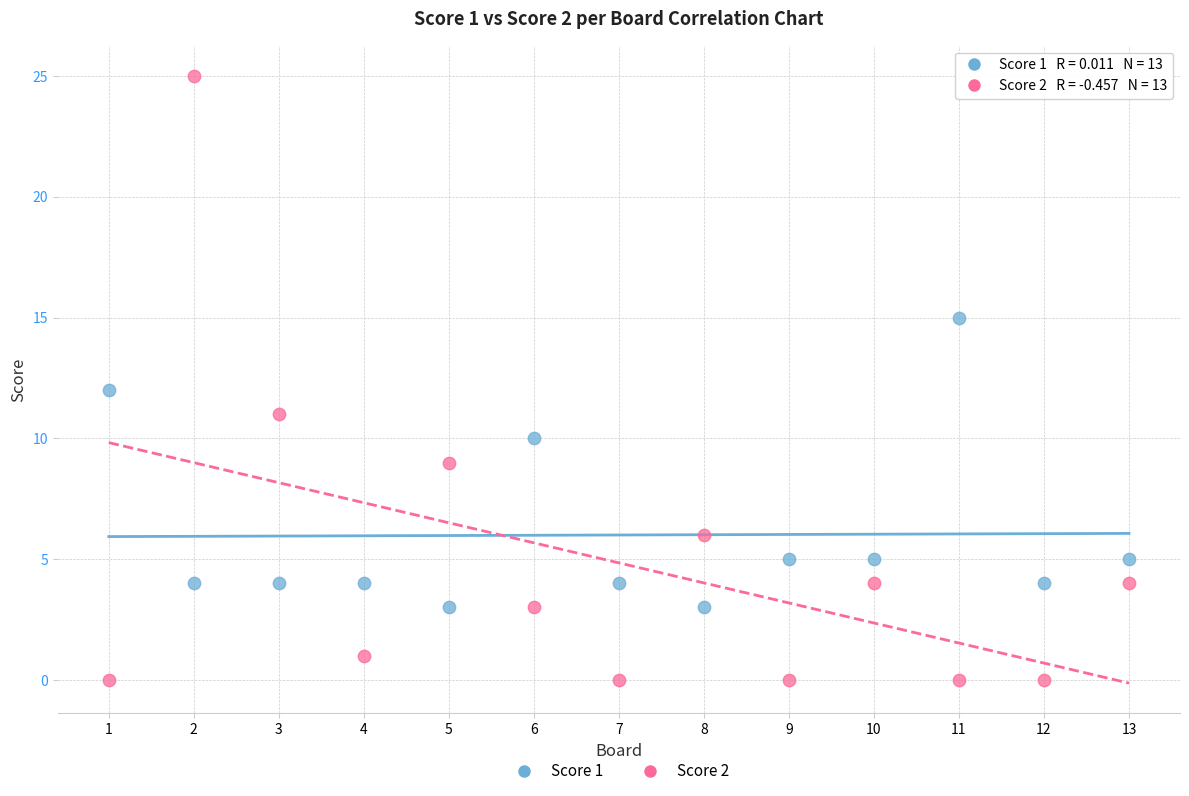

What is the X range (max minus min) for the scatter plot?

12